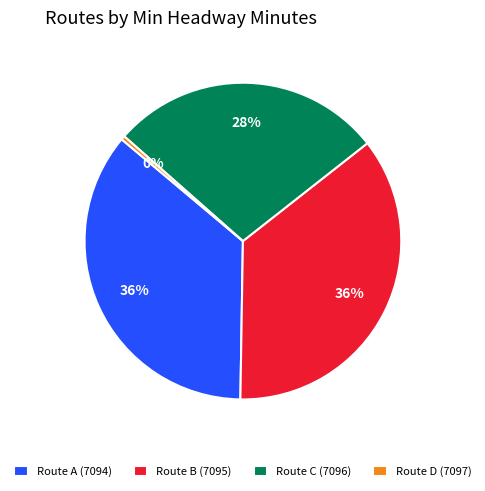

To the nearest percent, what is the difference between the Route A (7094) and Route C (7096) slice percentages?

8%